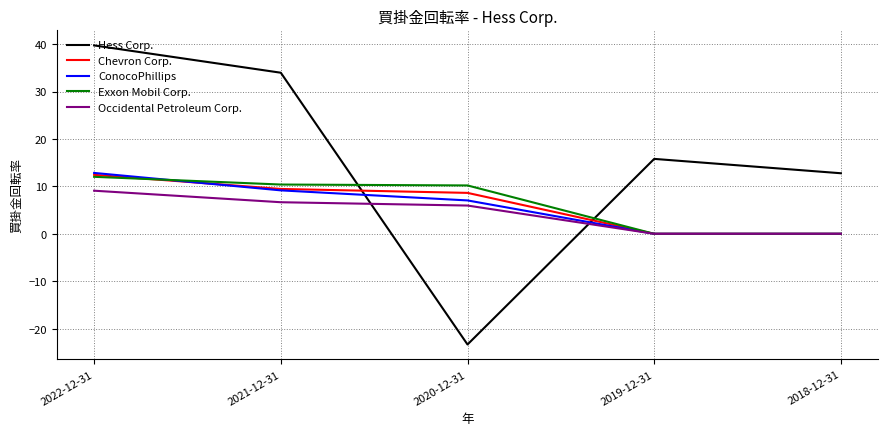

At which label does Hess Corp. reach its peak?

2022-12-31